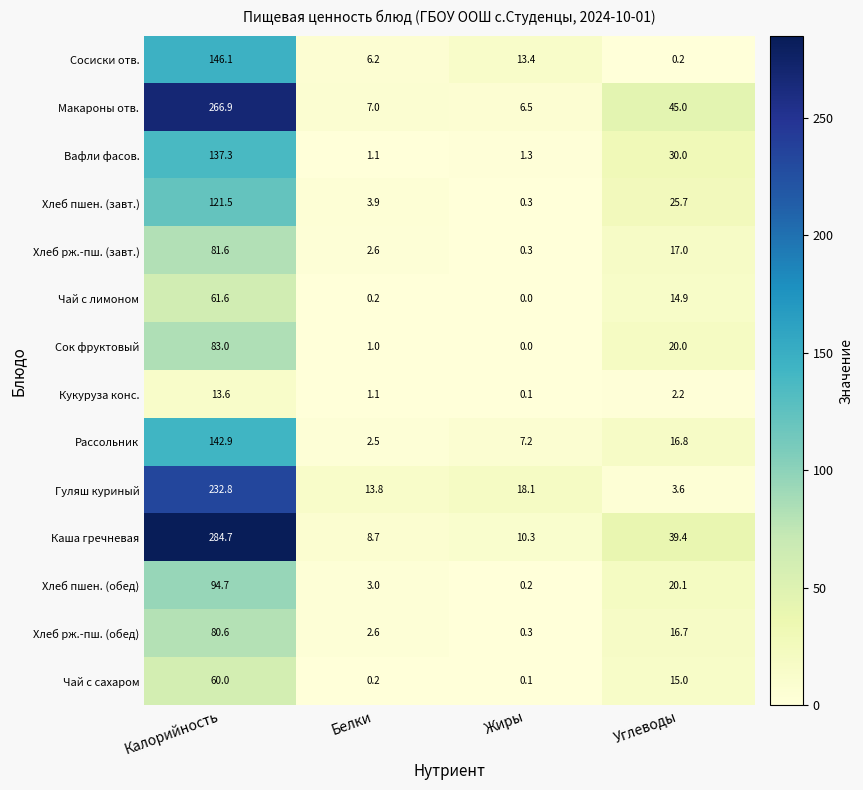

What is the difference between the Хлеб рж.-пш. (завт.) values at Жиры and Калорийность?

81.3